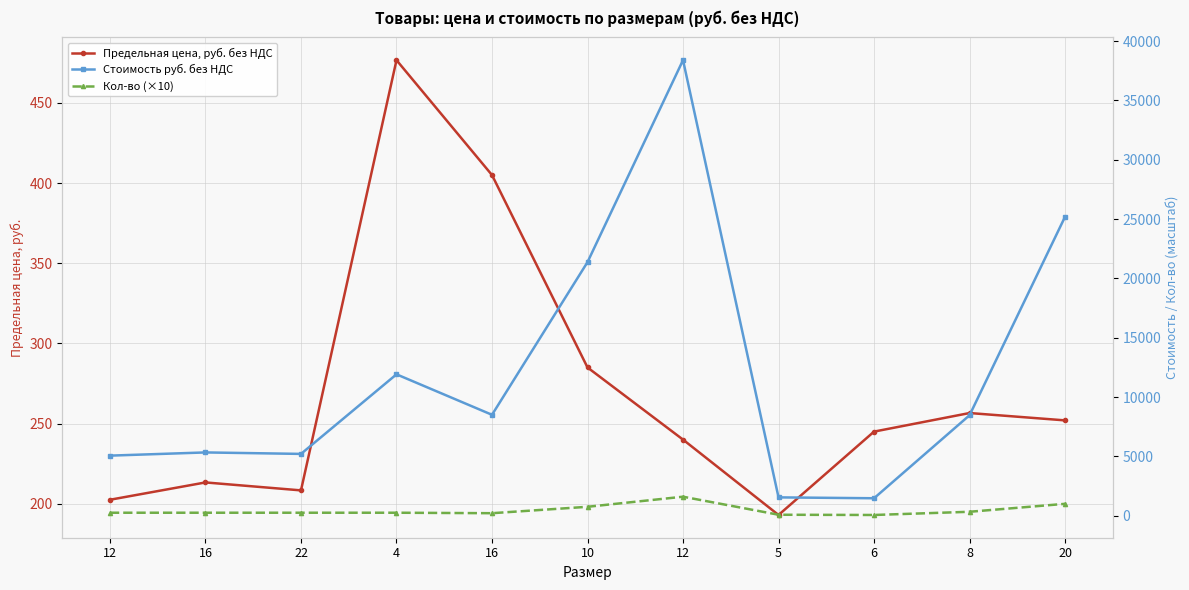

In Стоимость руб. без НДС, how many points are higher than both neighbors (excluding endpoints)?

3